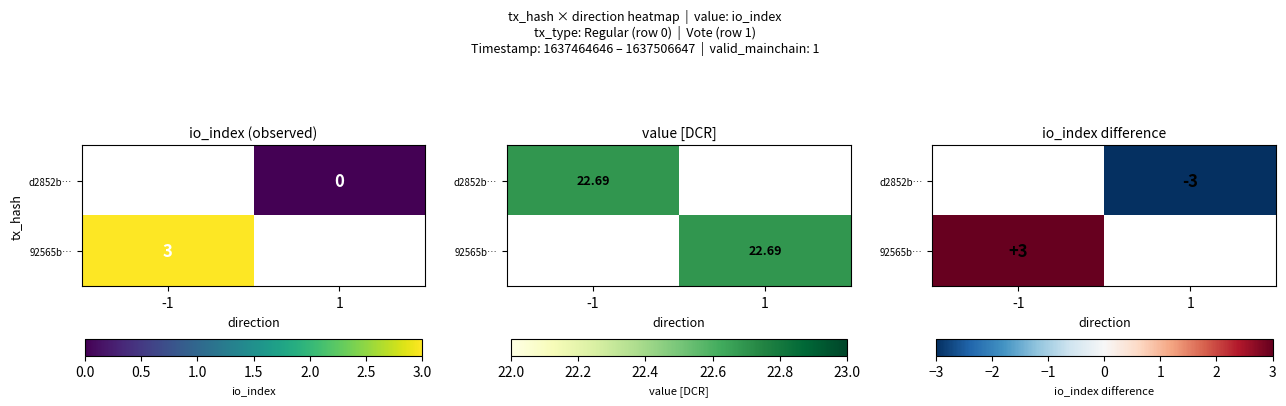

What is the minimum value shown in the chart?

-3.0